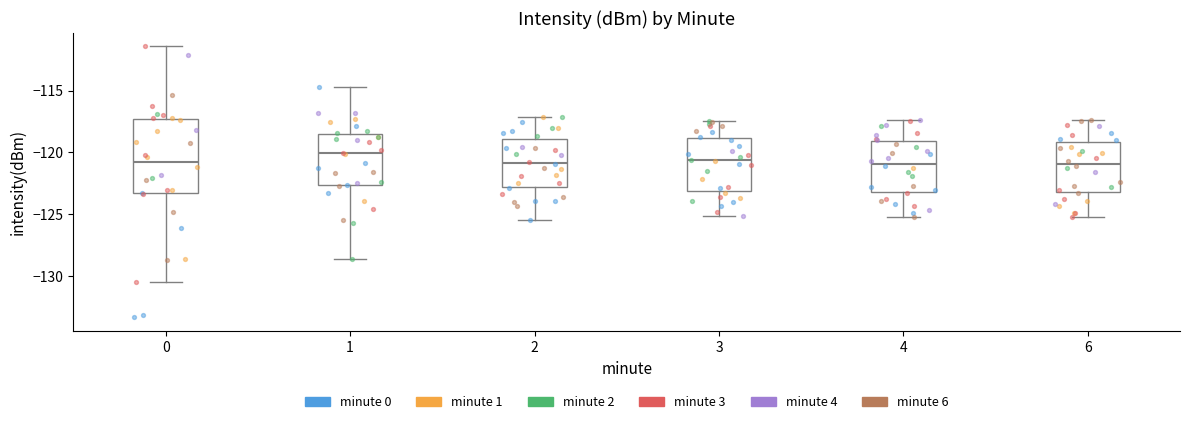

Where is the lower edge of the box at x = 1 on the y-axis? The values are not printed on the chart, so give them approximately, as read against the axis.

-122.5